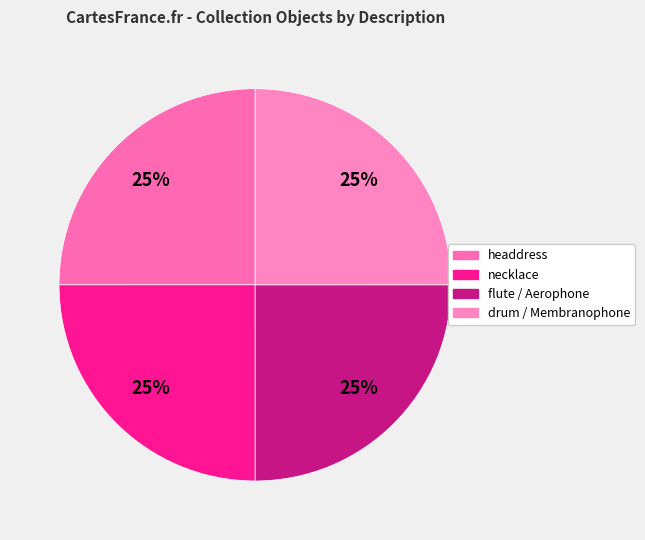

Which slice is the largest?

flute / Aerophone